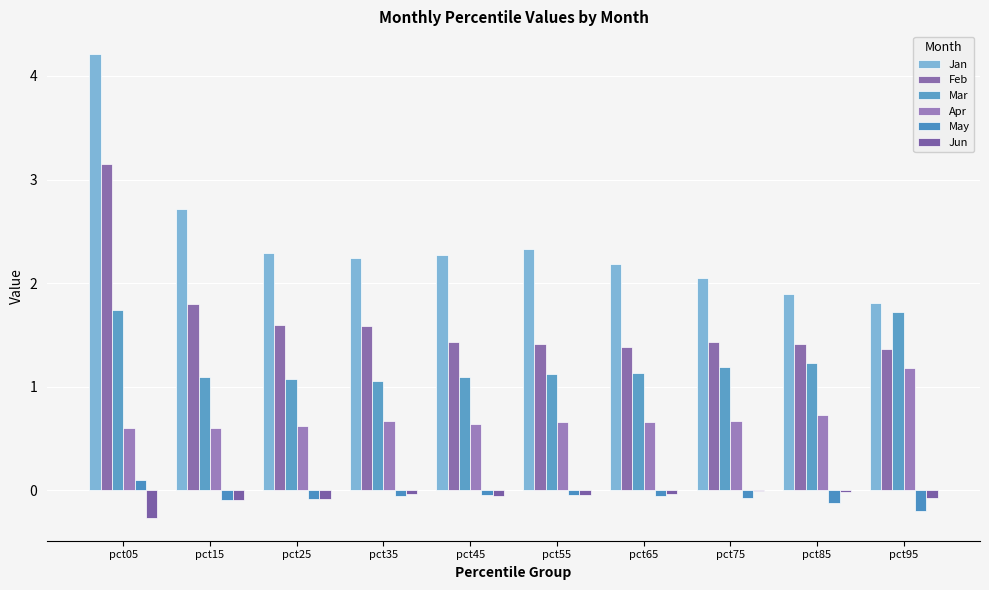

What is the approximate value of Apr at pct05?

0.6